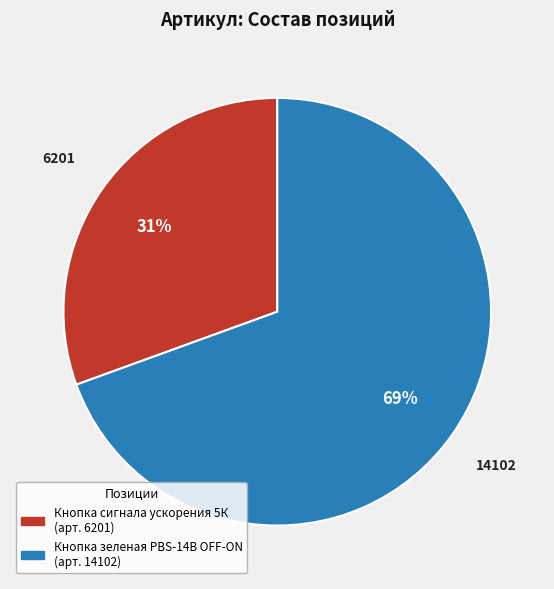

Is Кнопка сигнала ускорения 5К the majority of the pie?

No